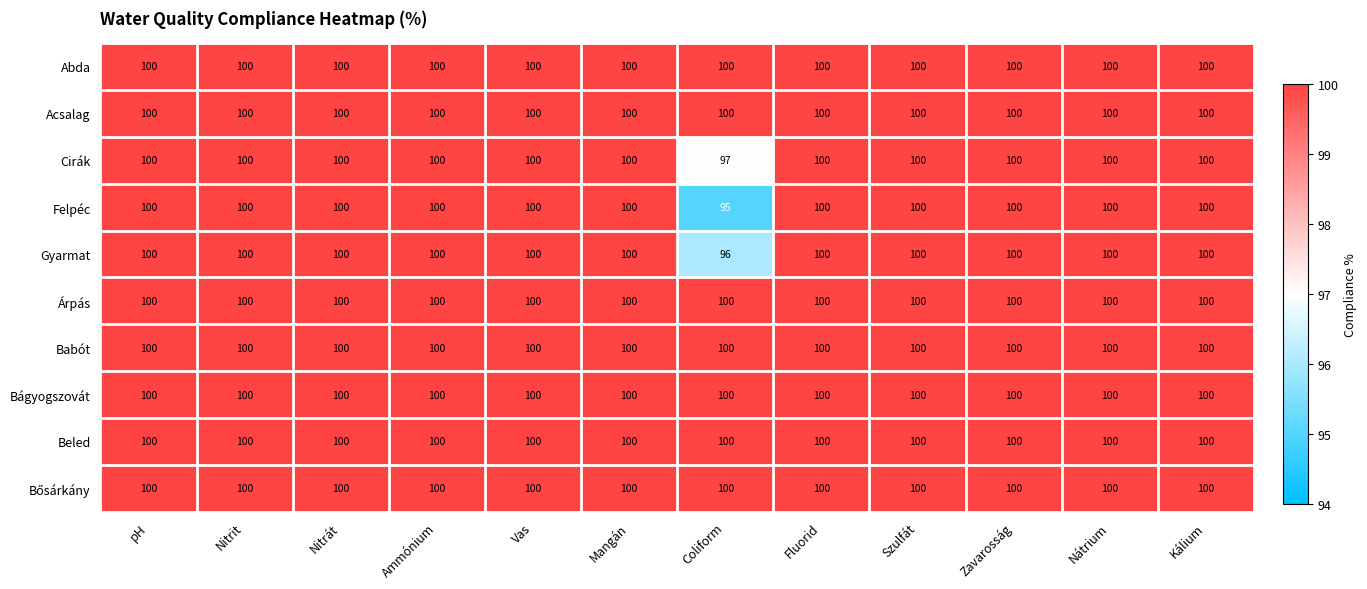

Is it true that Cirák equals 100 at Ammónium?

True